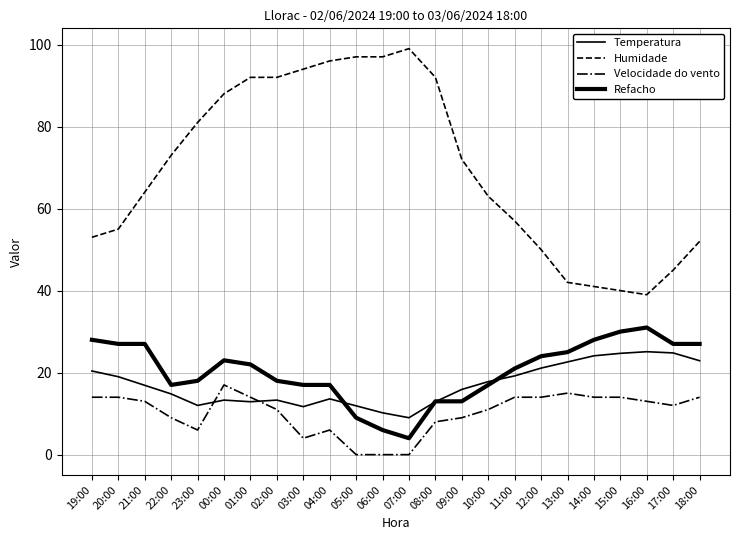

Does the chart display data point markers on the line(s)?

No